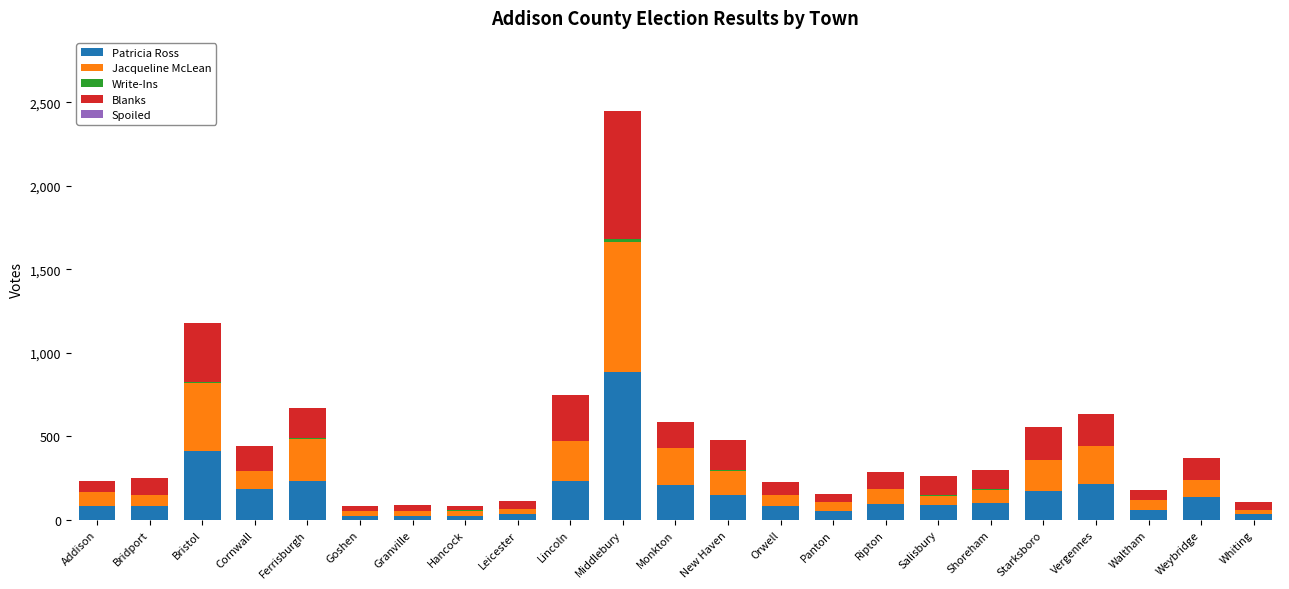

The value of Patricia Ross at Addison is 81. True or false?

True